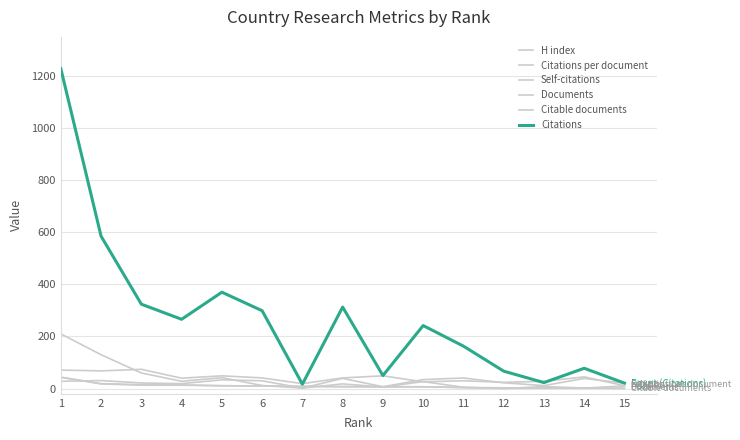

Which series has the widest spread of values?

Citations